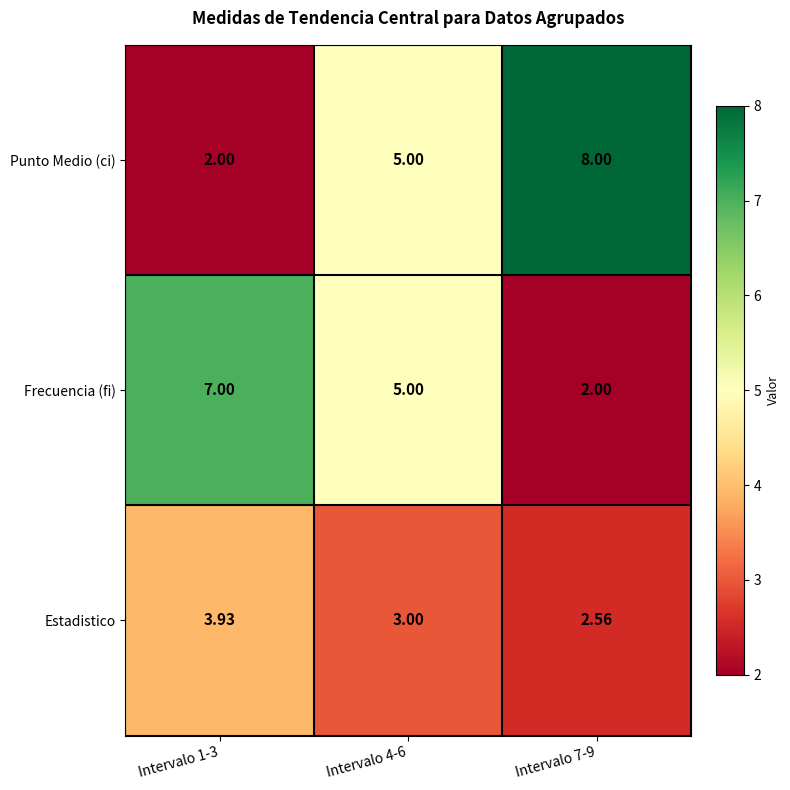

What is the difference between the highest and lowest values at Intervalo 1-3?

5.0